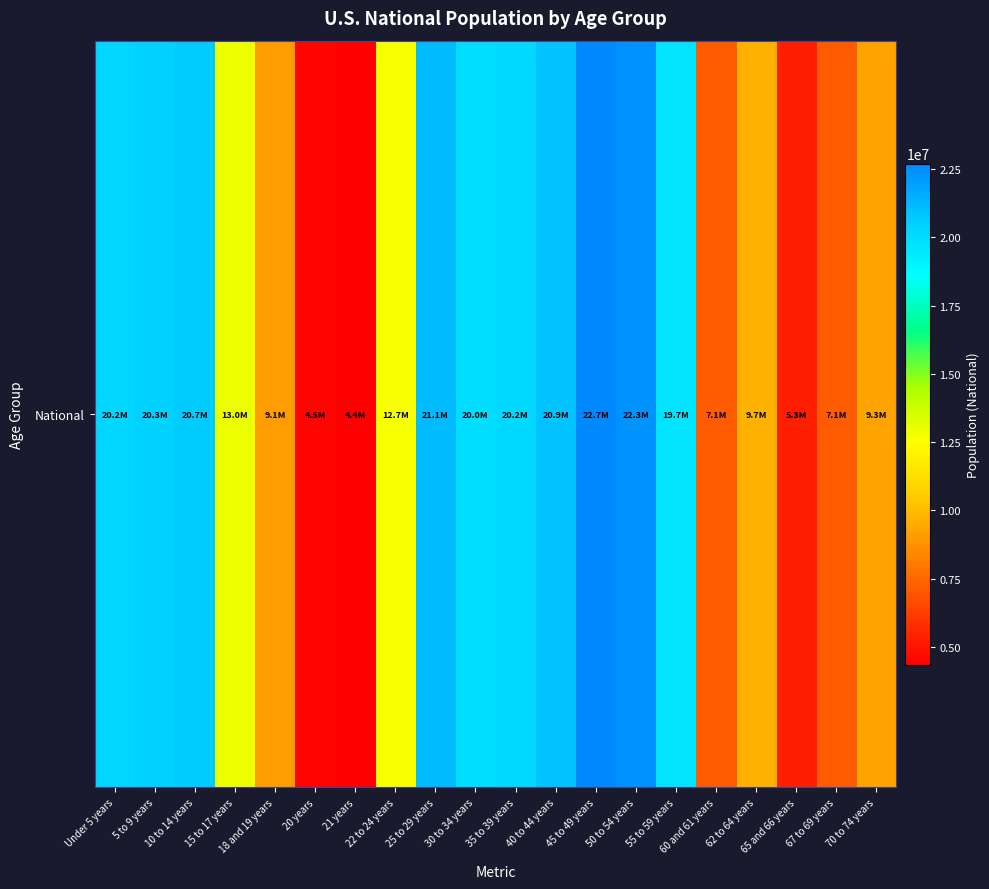

What is the smallest value displayed?

4354294